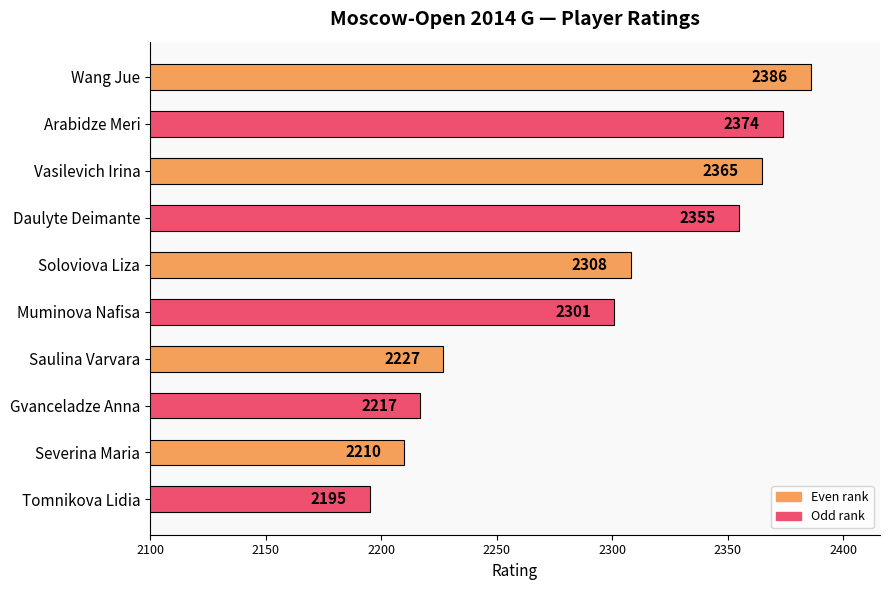

Which label corresponds to the largest value in the chart?

Wang Jue